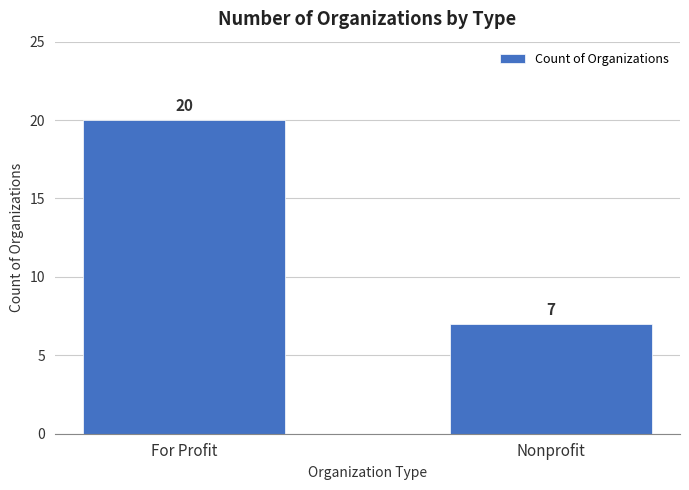

Reading left to right, what are all the values shown in this chart?

For Profit=20	Nonprofit=7